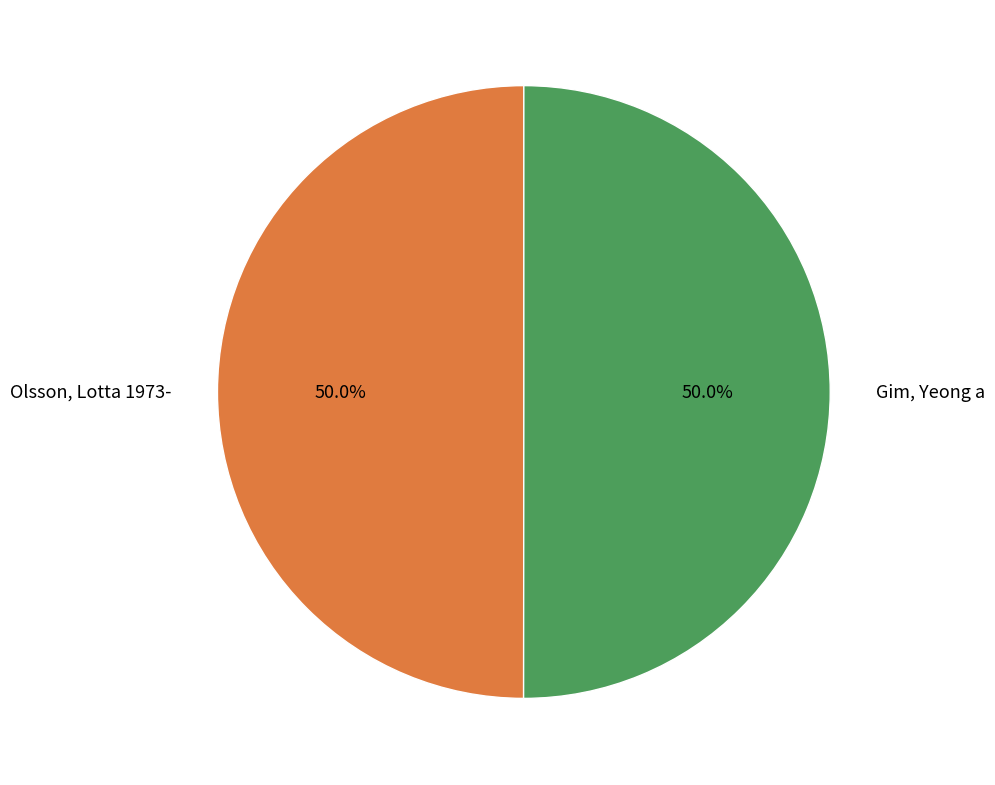

Count the number of slices in the pie.

2